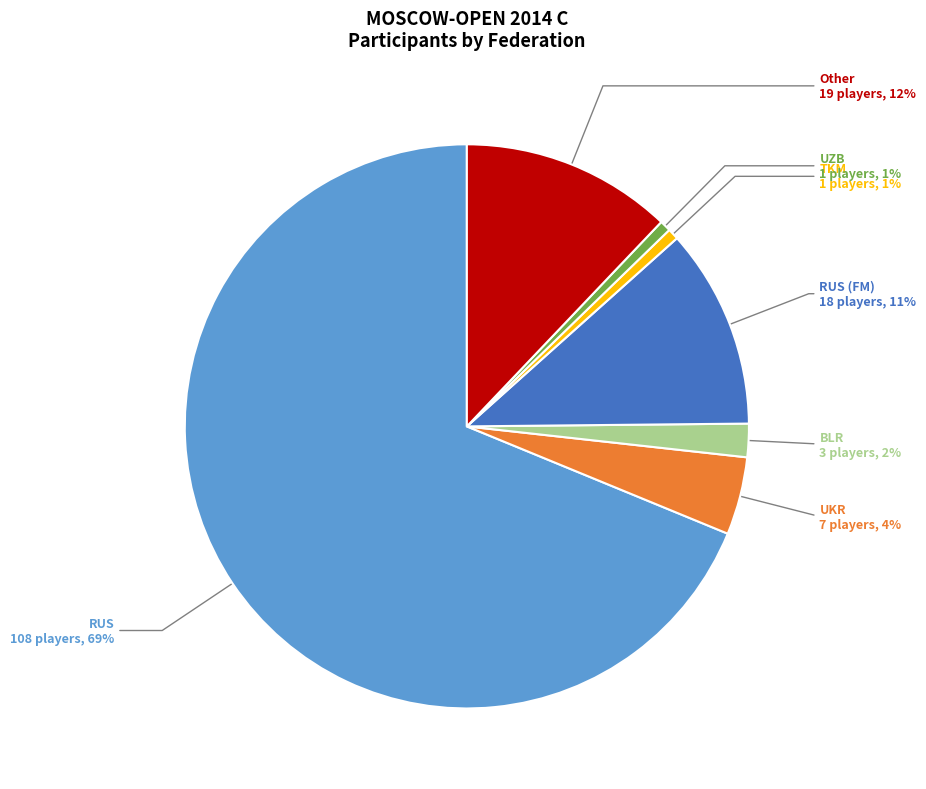

To the nearest percent, what is the difference between the largest and smallest slice percentages?

68%